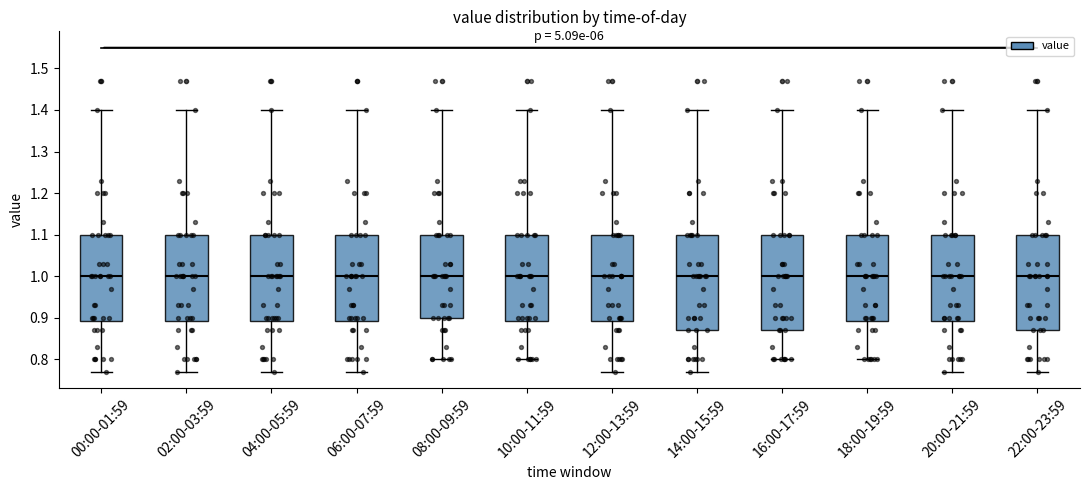

Where does the upper whisker of the box for 00:00-01:59 end on the y-axis? The values are not printed on the chart, so give them approximately, as read against the axis.

1.40